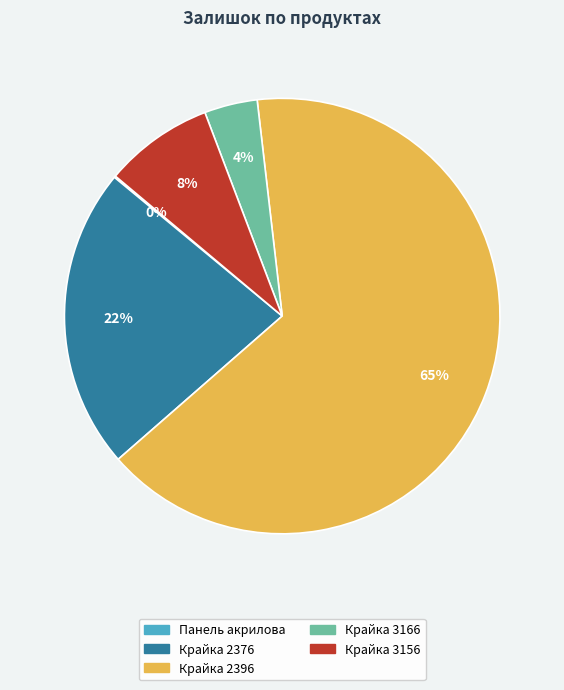

Is there a majority slice in this chart?

Yes